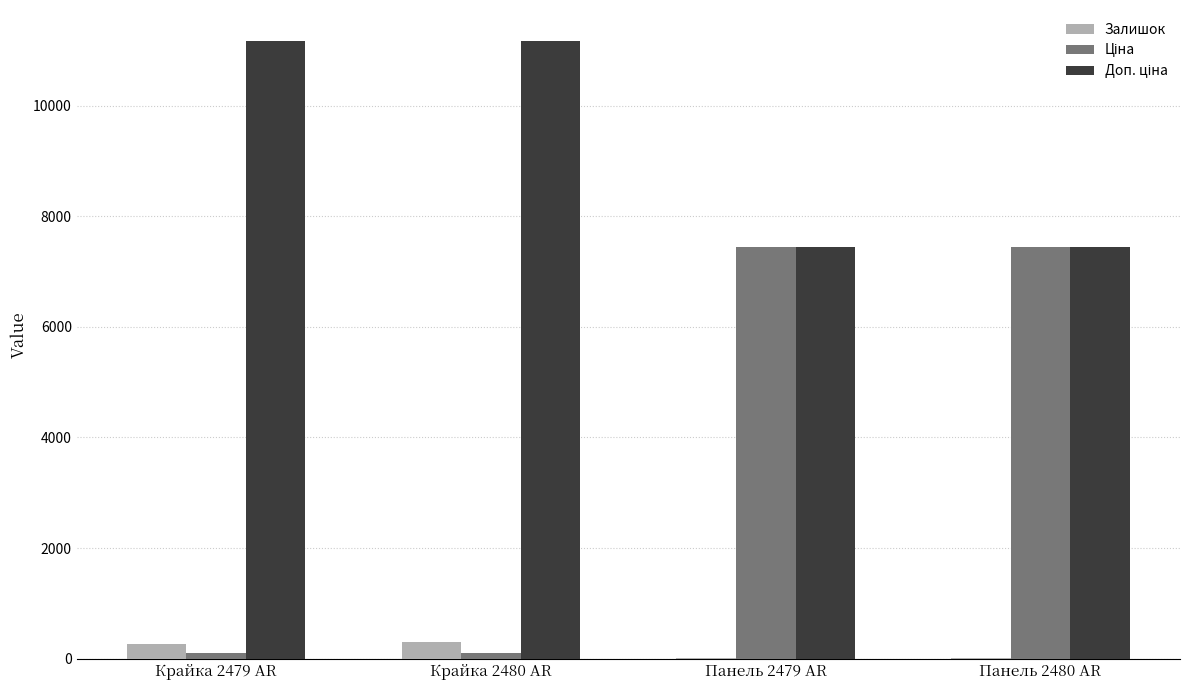

What is the maximum value shown in the chart?

11169.0